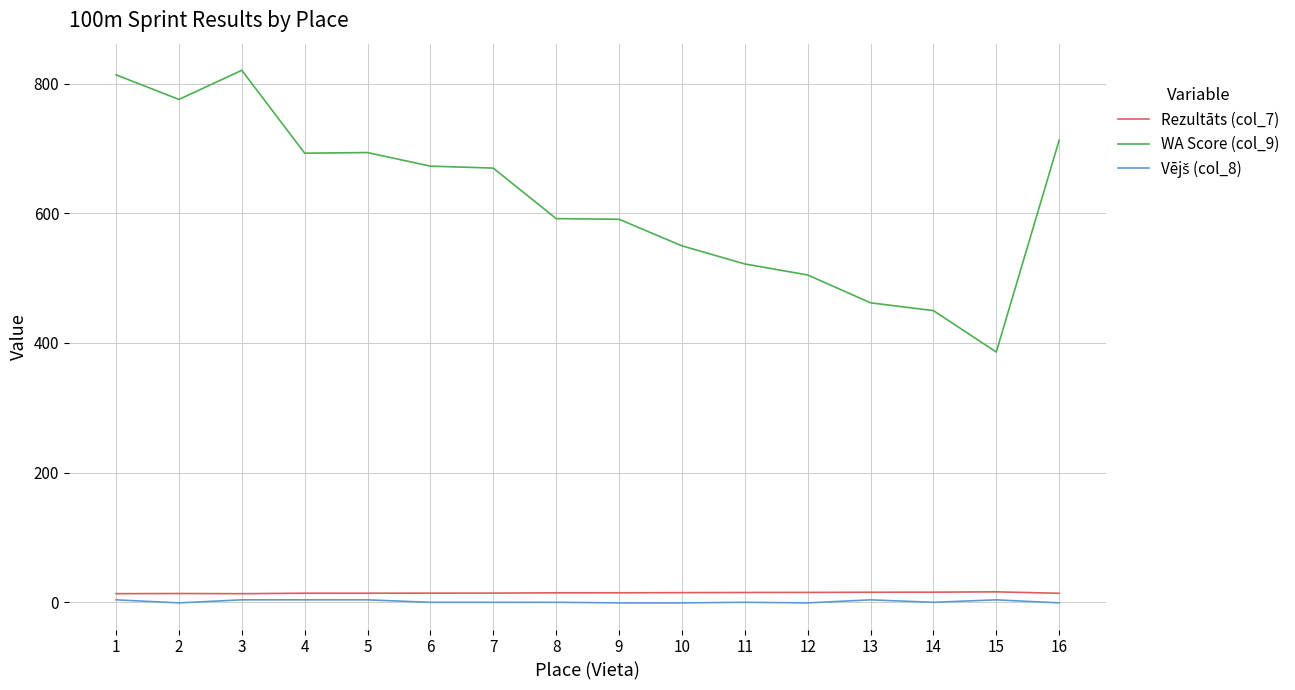

The value of WA Score (col_9) at 4 is 693.0. True or false?

True